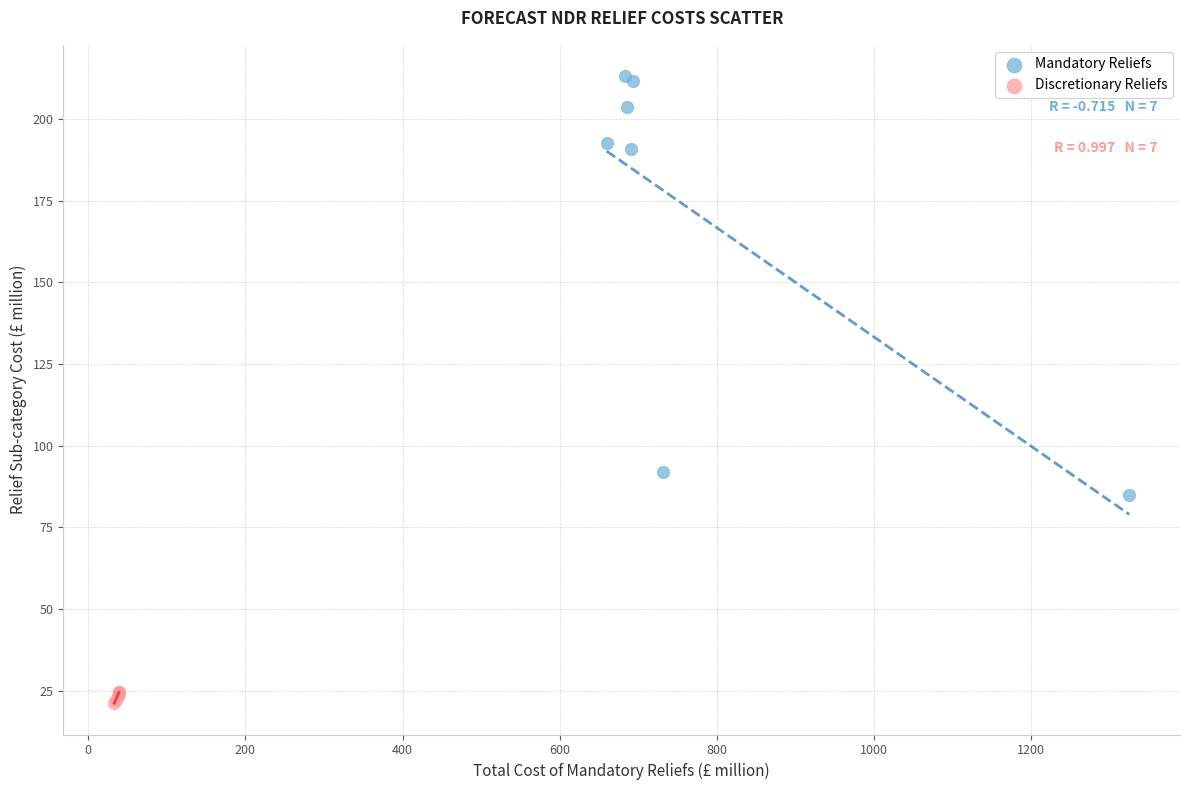

Which series reaches the maximum Y coordinate?

Mandatory Reliefs